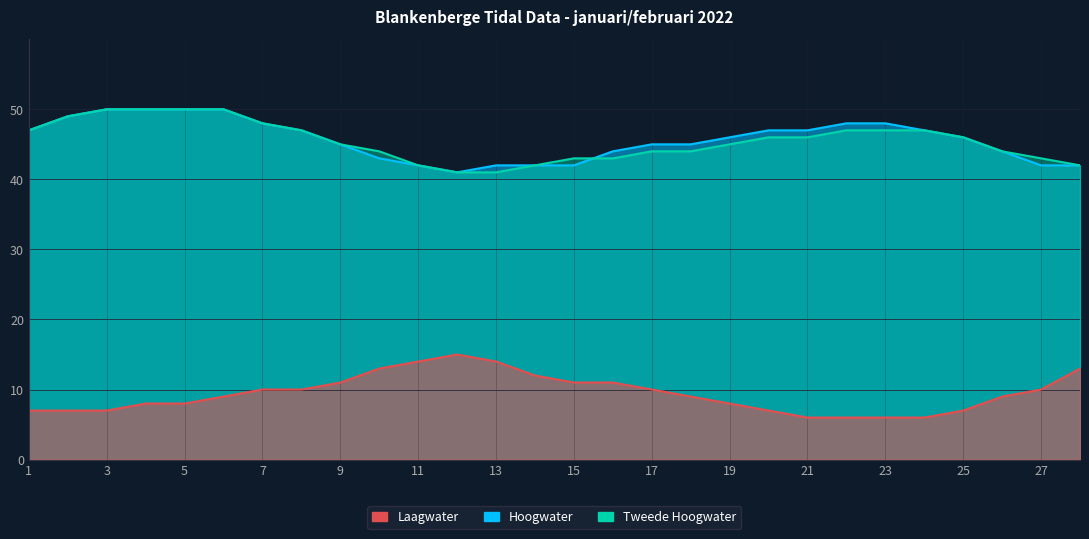

How many Tweede Hoogwater dm LAT values are between 43 and 48?

16